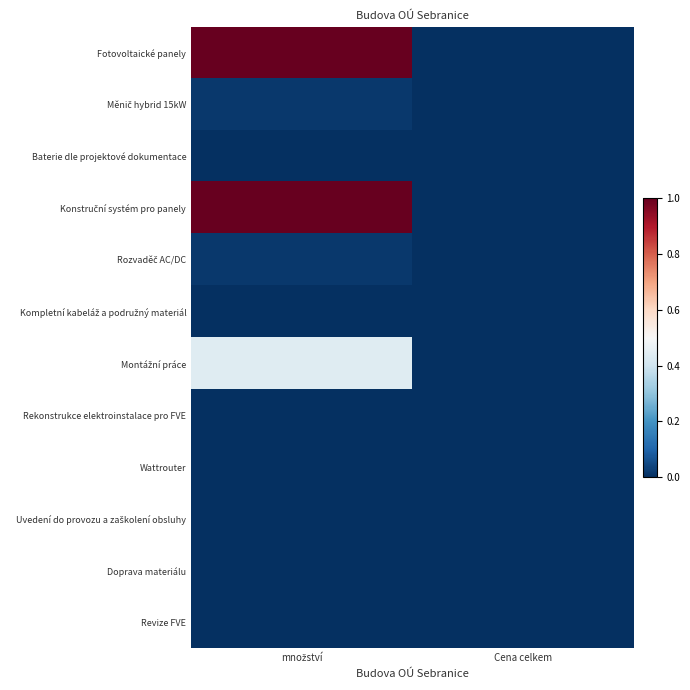

What is the difference between the highest and lowest values at množství?

1.0